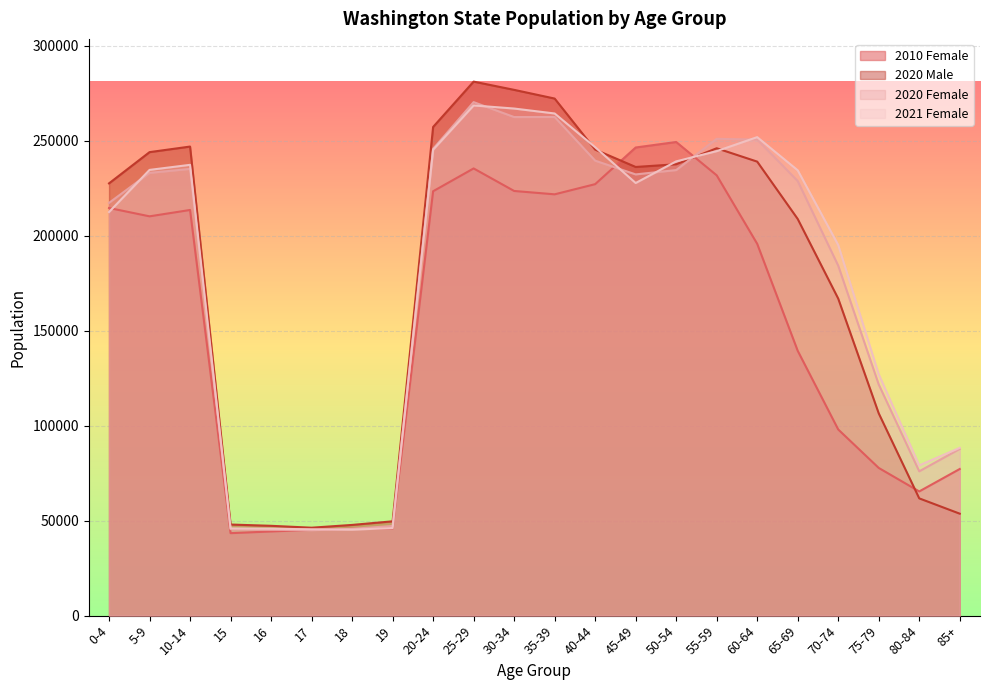

How many data points in 2020 Male are above 236158?

10